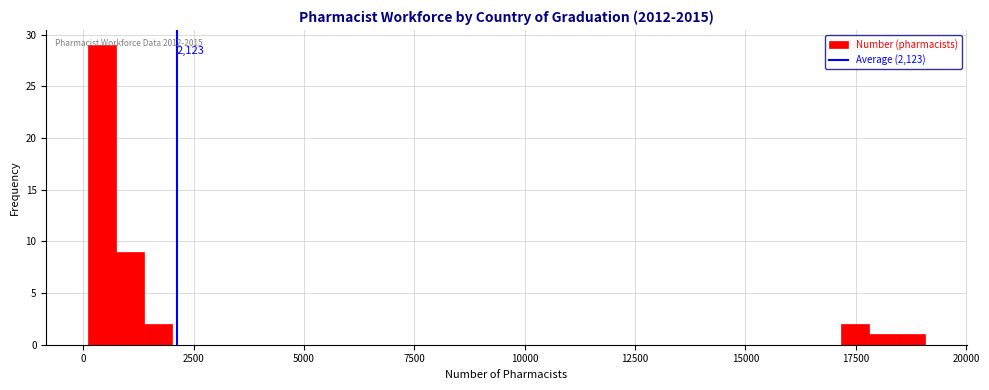

Around what value on the x-axis is the tallest bar? Give the approximate position of its centre, as read against the axis.

500